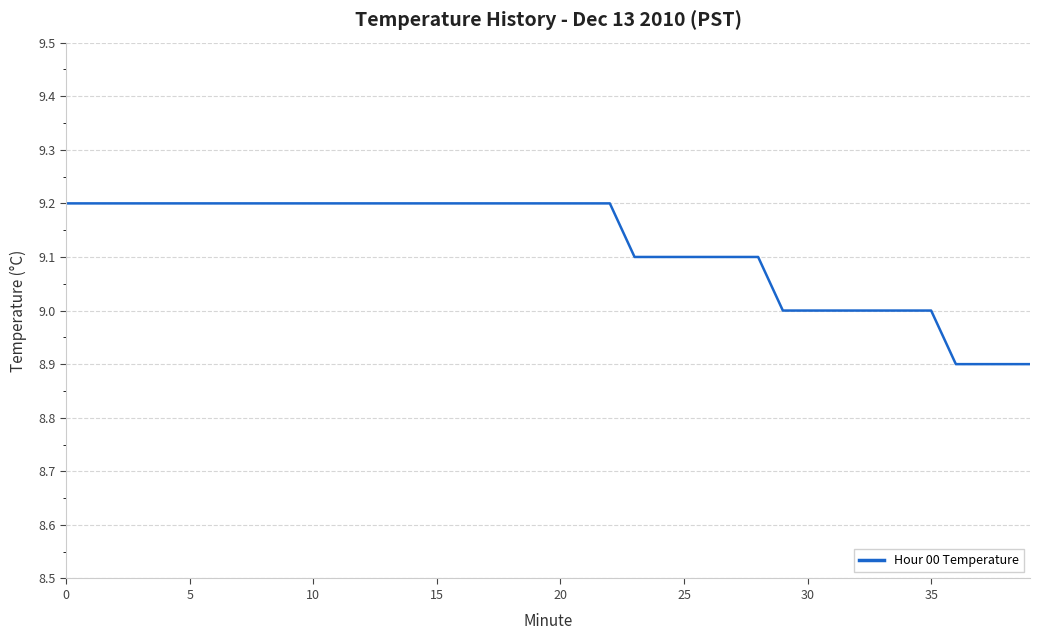

What is the greatest value displayed?

9.2